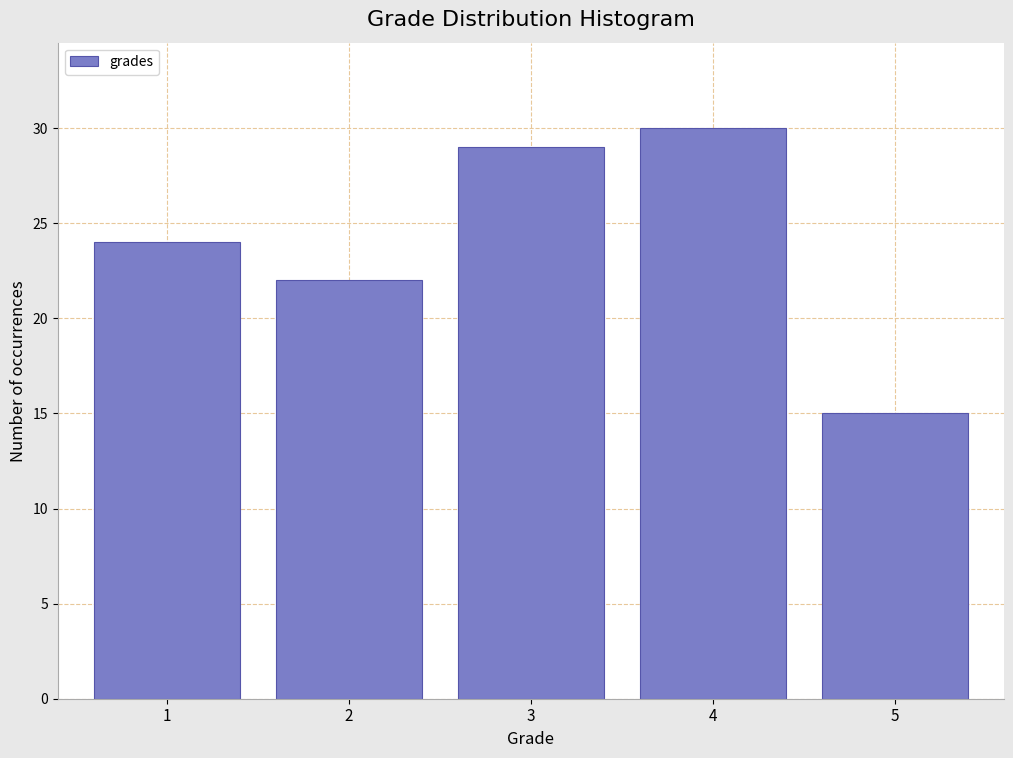

How tall is the bar that spans 4.5 to 5.5 on the x-axis? The values are not printed on the chart, so give them approximately, as read against the axis.

15